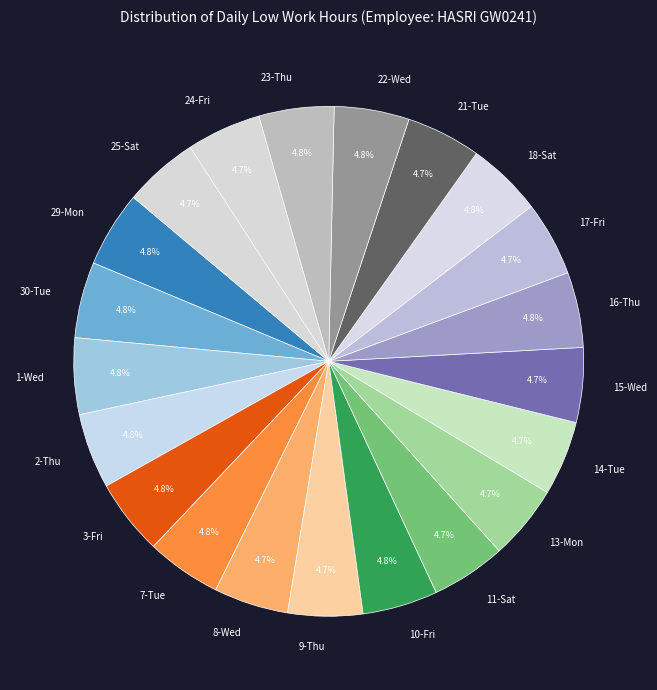

Approximately how many times larger is the value at 3-Fri compared to 10-Fri?

1.0